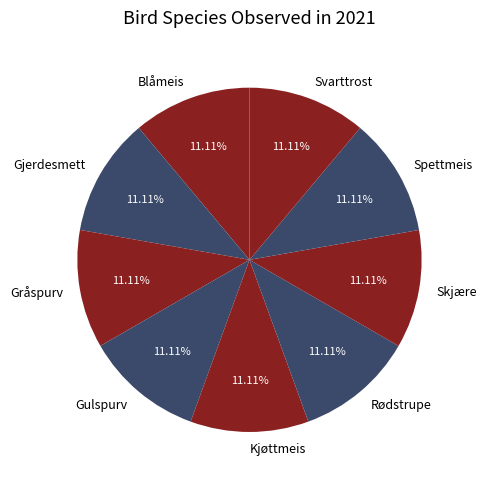

Do Blåmeis and Svarttrost together represent more than half of the pie?

No